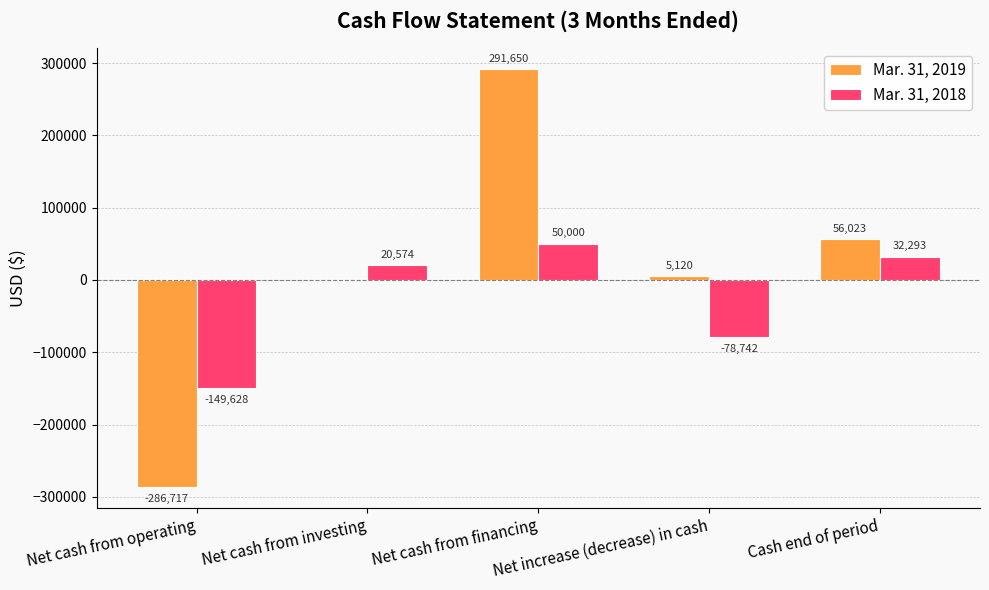

Between Net cash from operating and Net cash from investing, which series saw the biggest shift?

Mar. 31, 2019